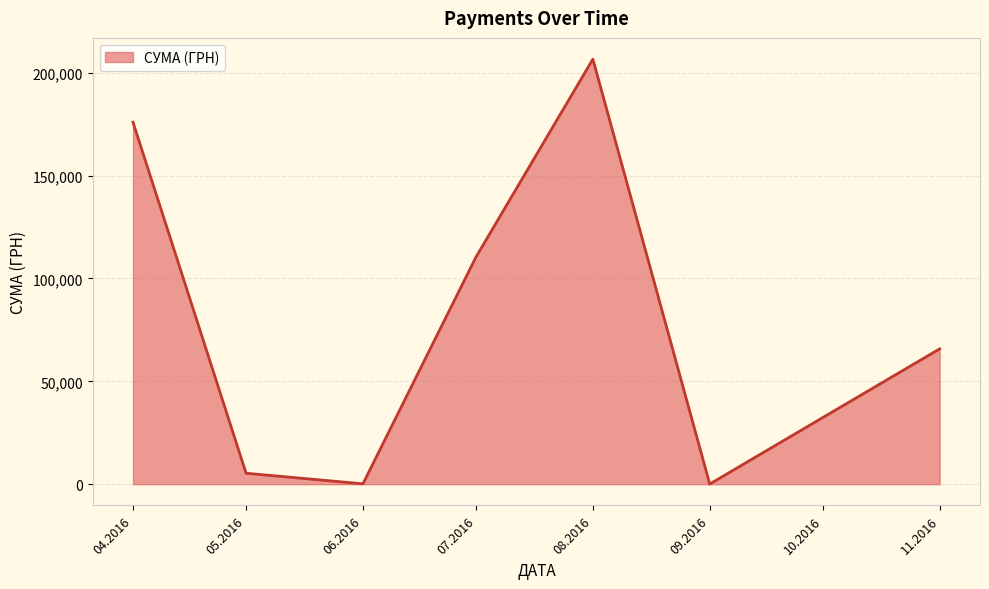

True or false: the data has more than 2 interior local peaks.

False